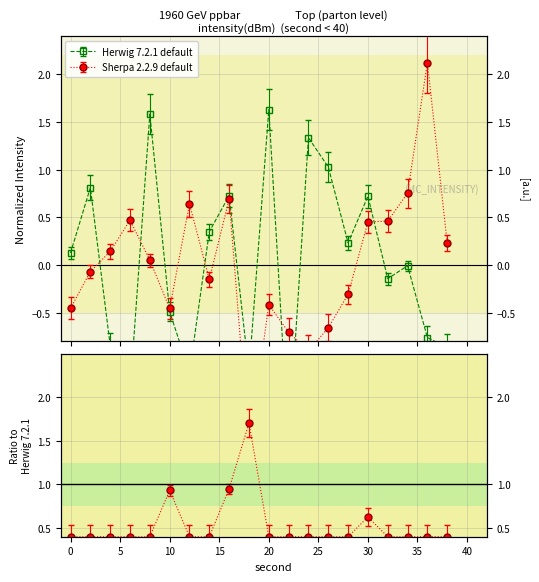

What is the maximum value for Sherpa 2.2.9 default?

2.1